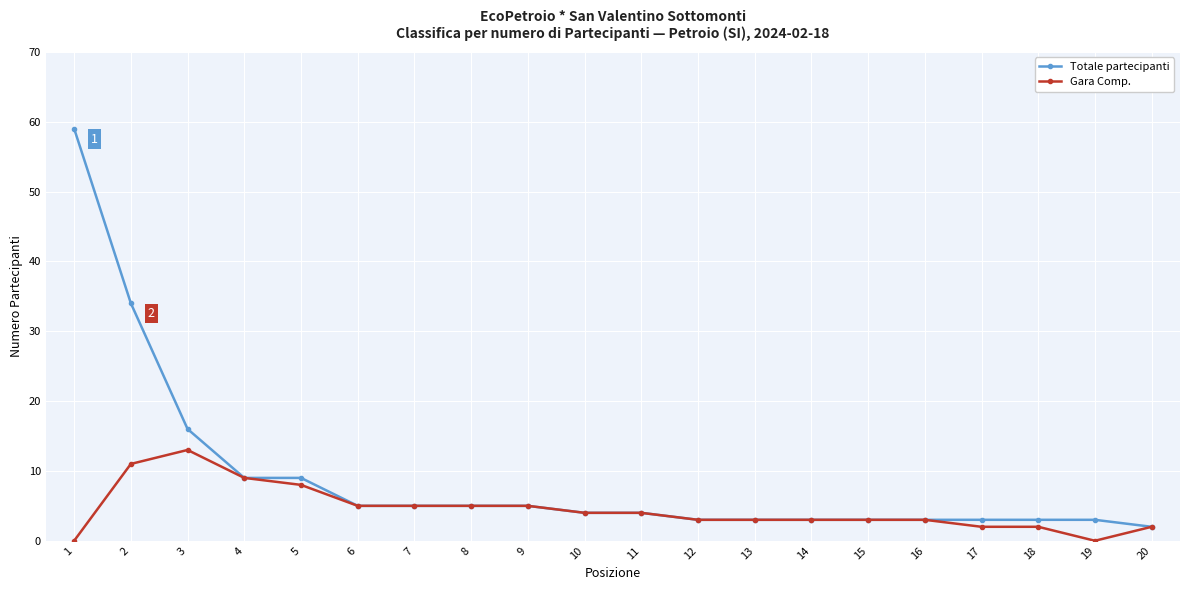

Which series has the largest total across all categories?

Totale partecipanti